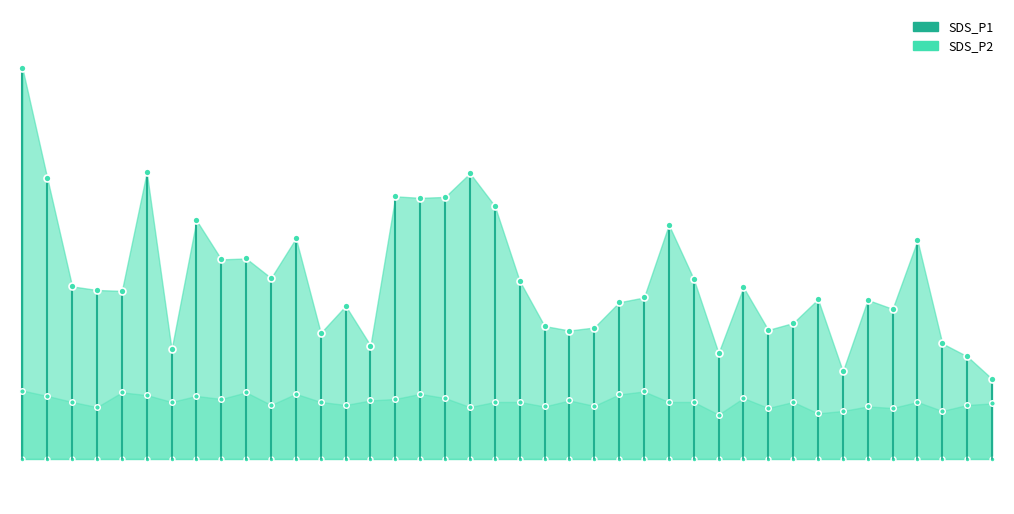

Reading left to right, transcribe all the data shown in this chart.

SDS_P1: 13.0	9.3	5.8	5.6	5.6	9.6	3.6	8.0	6.7	6.7	6.0	7.3	4.2	5.1	3.8	8.8	8.7	8.7	9.5	8.4	5.9	4.4	4.3	4.4	5.2	5.4	7.8	6.0	3.5	5.7	4.3	4.5	5.3	2.9	5.3	5.0	7.3	3.9	3.4	2.7
SDS_P2: 2.3	2.1	1.9	1.7	2.2	2.1	1.9	2.1	2.0	2.2	1.8	2.2	1.9	1.8	1.9	2.0	2.2	2.0	1.7	1.9	1.9	1.8	1.9	1.8	2.1	2.2	1.9	1.9	1.5	2.0	1.7	1.9	1.5	1.6	1.8	1.7	1.9	1.6	1.8	1.9